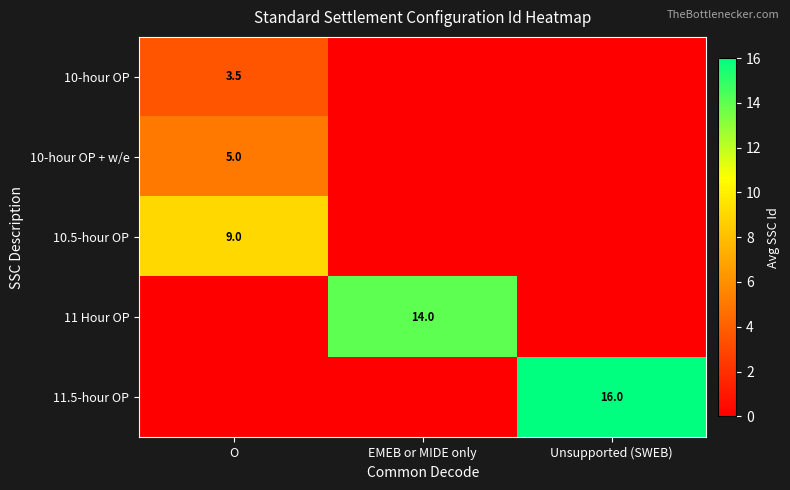

At which category is the sum across all series the highest?

O